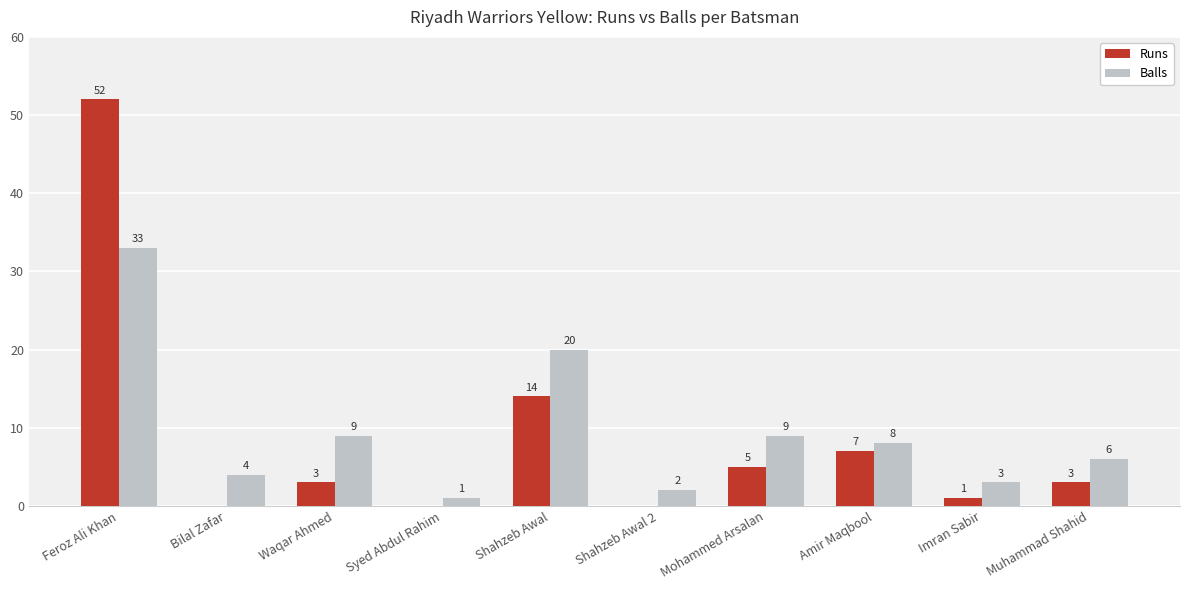

At which category is the sum across all series the highest?

Feroz Ali Khan